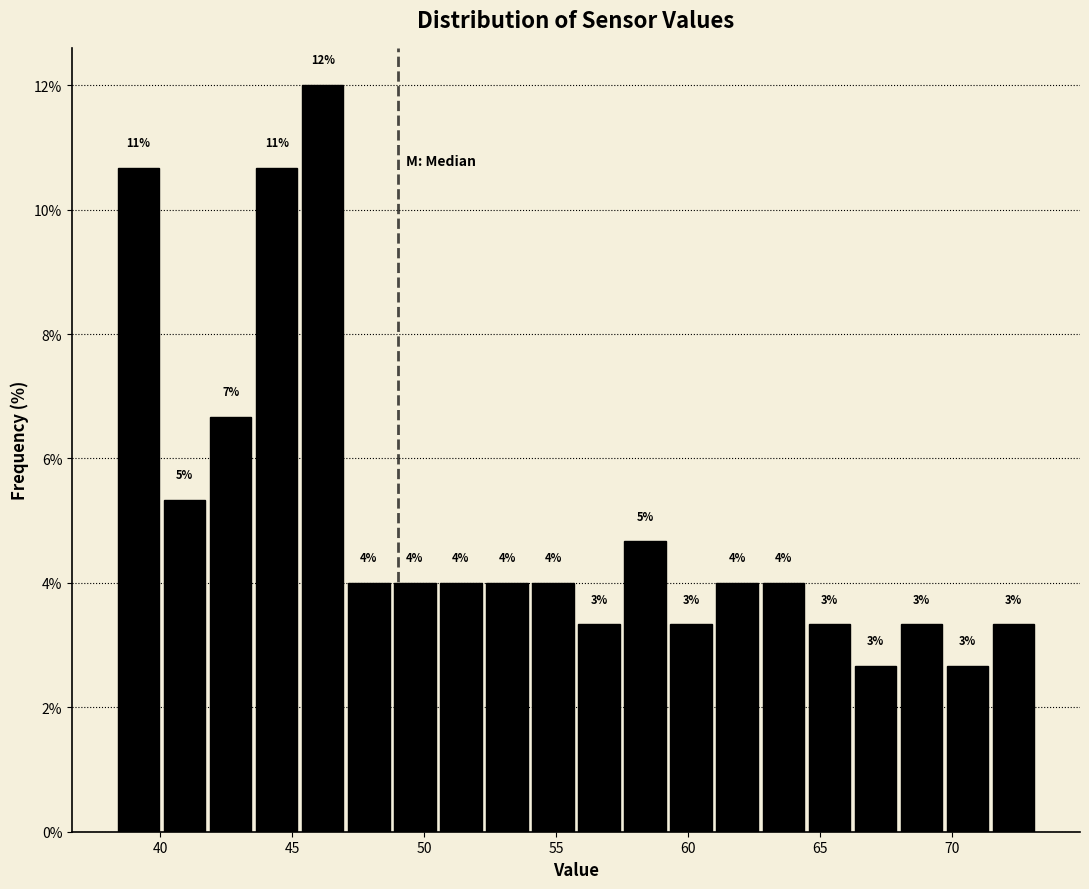

Read against the x-axis, roughly where is the centre of the tallest bar?

46.0